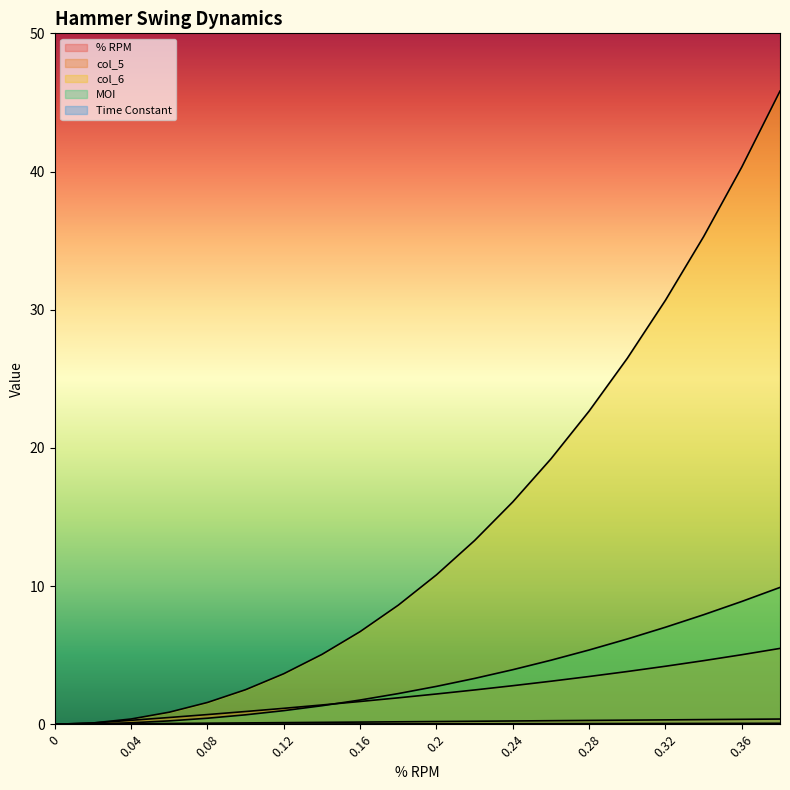

Read the MOI value at 0.26.

4.6